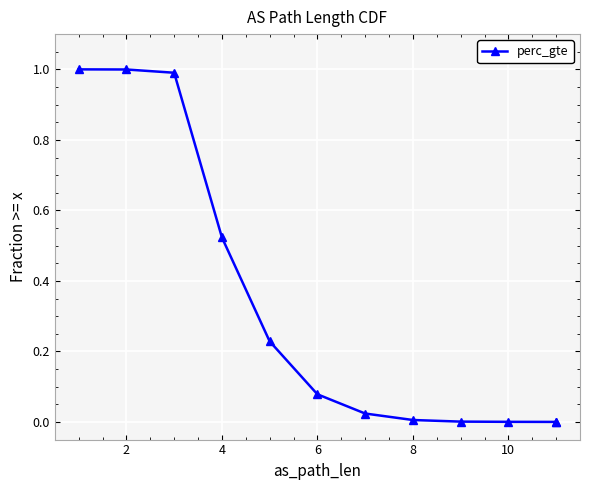

True or false: the data shows 0.0 at 10.

False